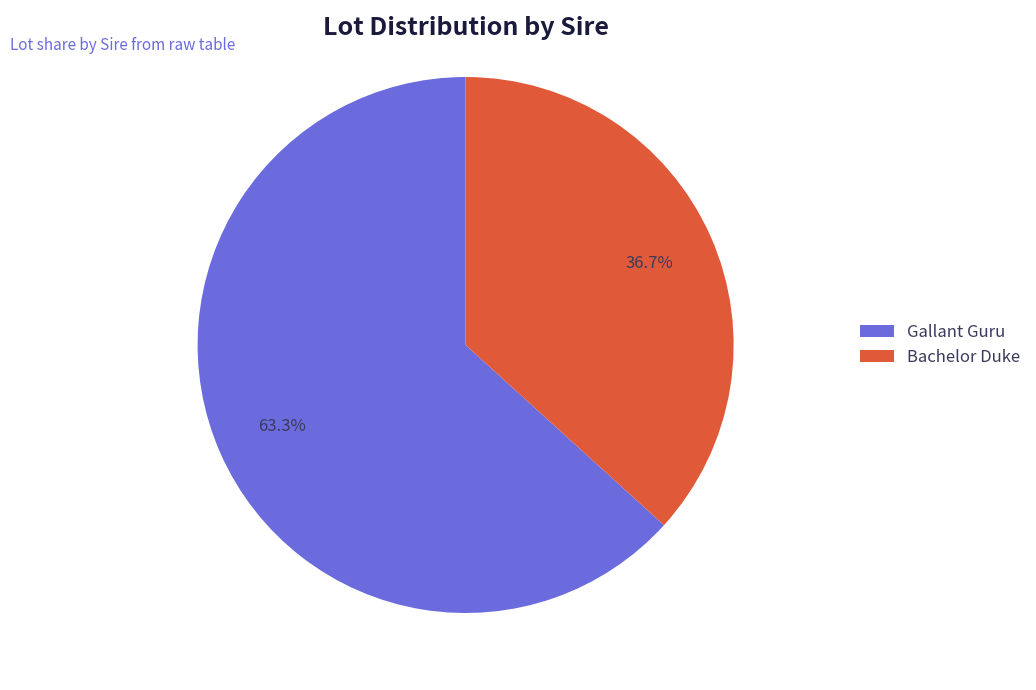

What percentage do Gallant Guru and Bachelor Duke together represent?

100.0%